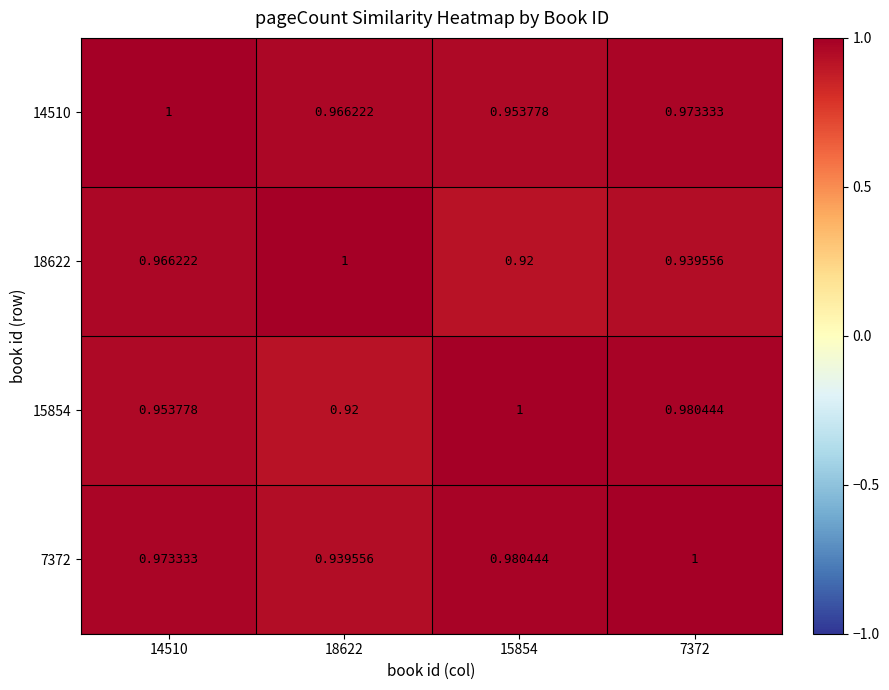

How many series are shown in this chart?

4